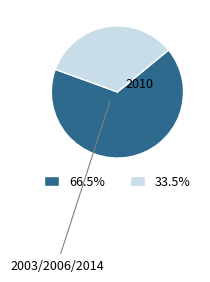

Does any single category account for the majority?

Yes